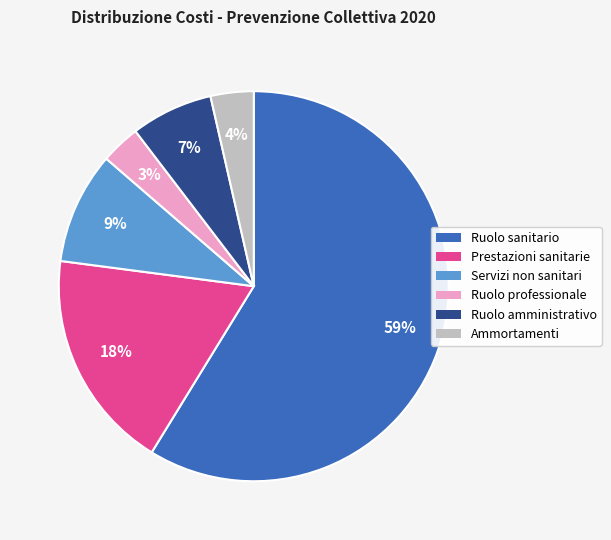

Is there a majority slice in this chart?

Yes